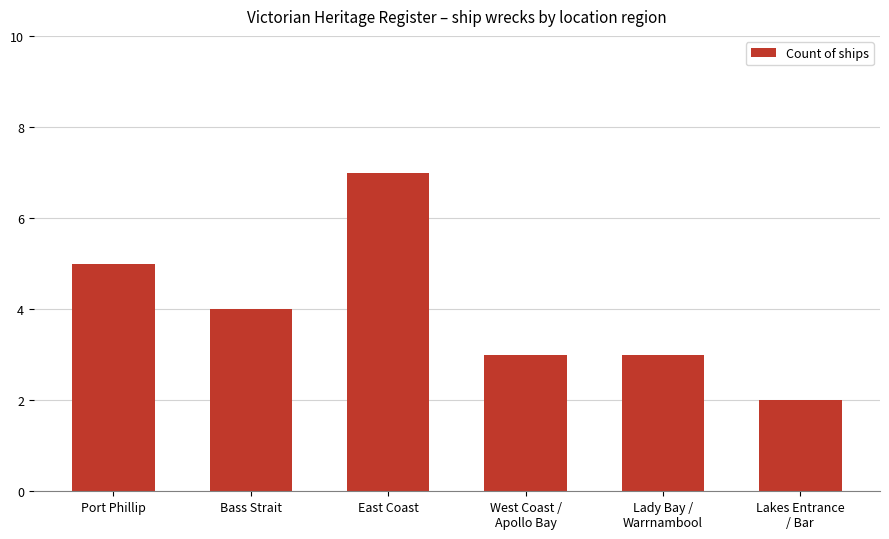

Reading right to left, what are all the values shown in this chart?

2	3	3	7	4	5